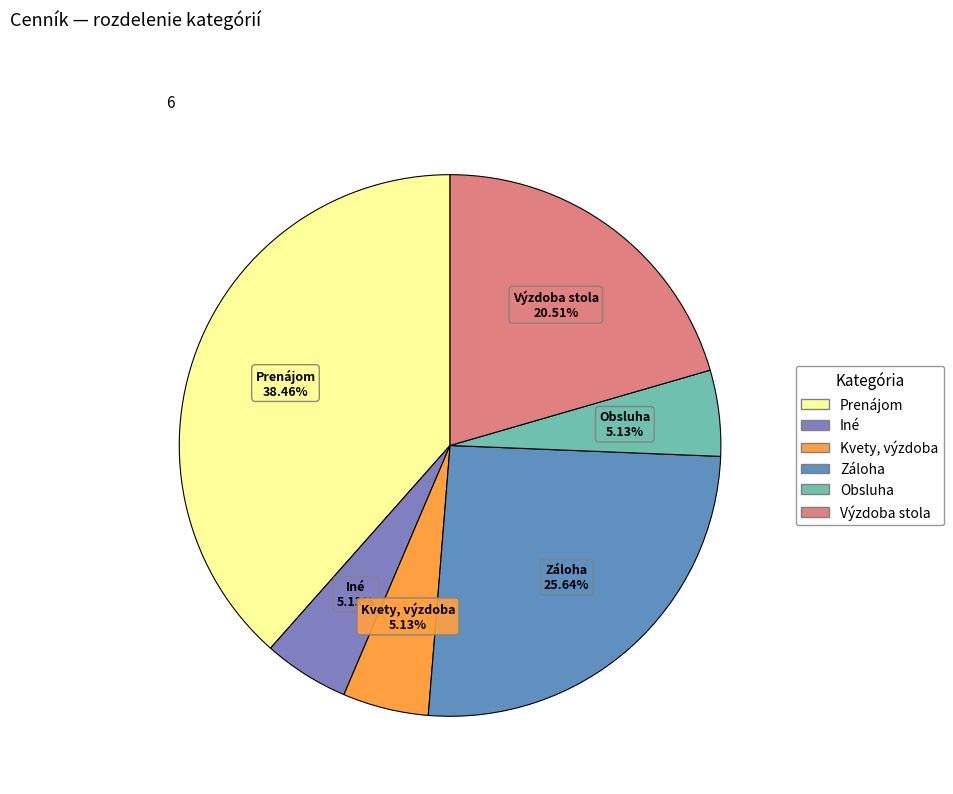

To the nearest percent, what is the difference between the Prenájom and Obsluha slice percentages?

33%